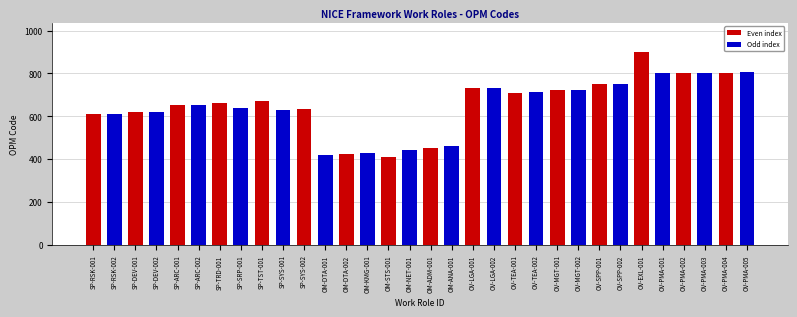

What is the ratio of the value at SP-RSK-001 to the value at SP-SYS-002?

1.0